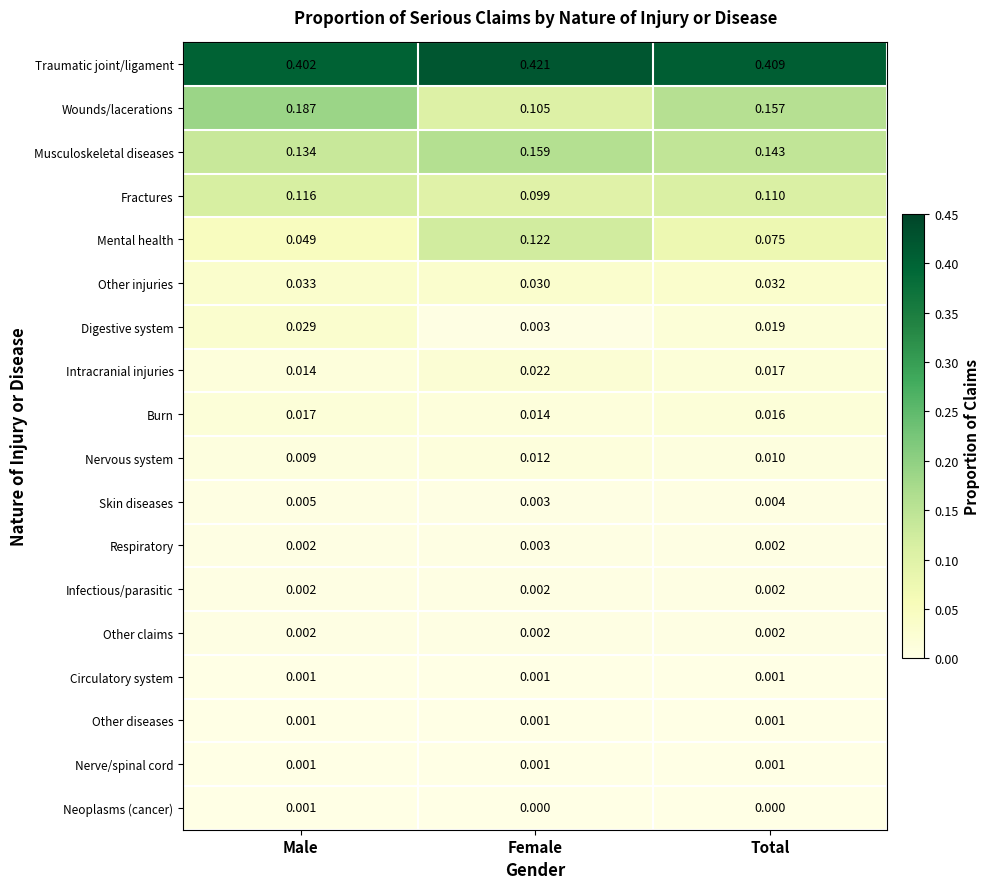

At which label is Nervous system closest to 0?

Male